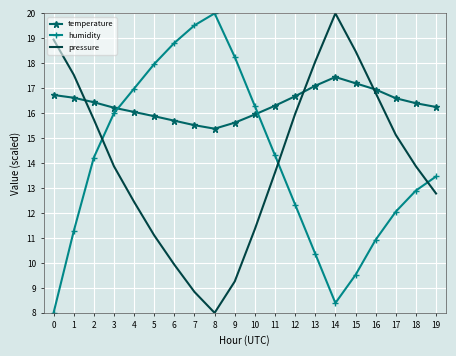

Rank the series at 7 from lowest to highest value.

pressure, temperature, humidity